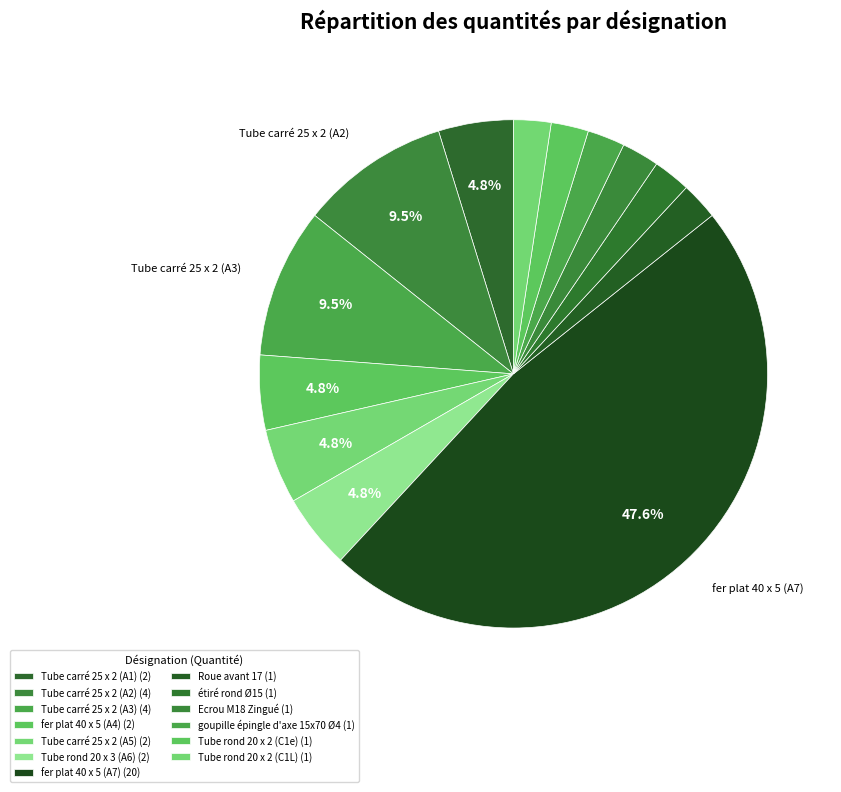

To the nearest percent, what is the difference between the Tube rond 20 x 2 (C1L) and Tube rond 20 x 3 (A6) slice percentages?

2%